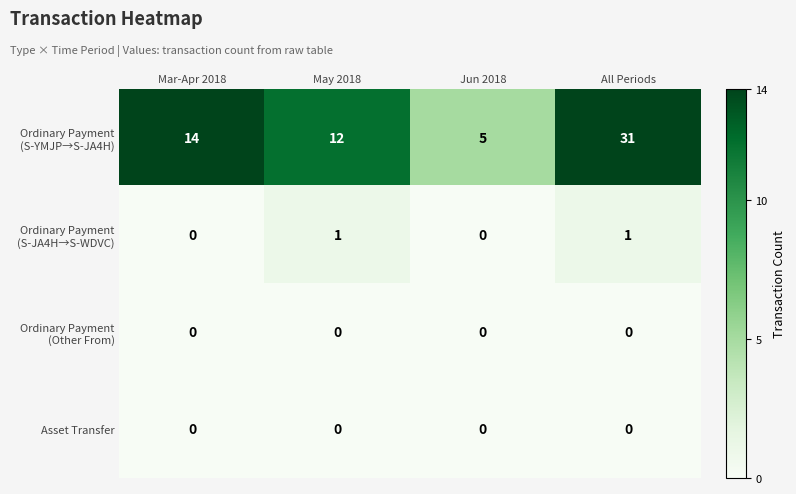

Which label corresponds to the largest value in the chart?

All Periods